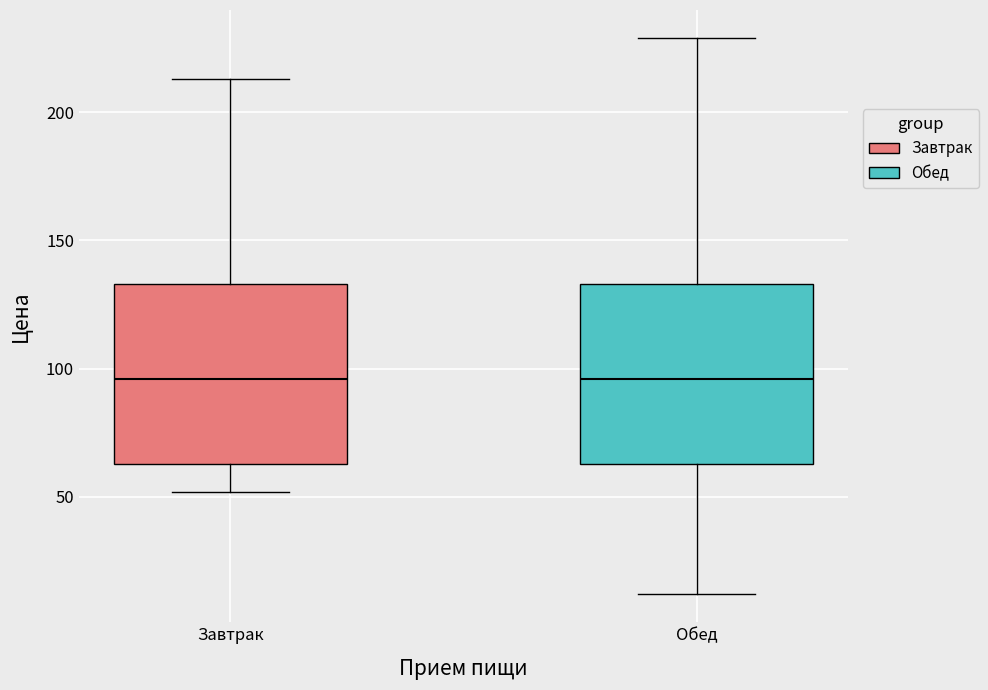

Reading left to right, read every box against the y-axis: the position of its median line, the range the box covers, and the ends of its whiskers. The values are not printed on the chart, so give them approximately, as read against the axis.

Завтрак: median 95, box 65 to 135, whiskers 50 to 215
Обед: median 95, box 65 to 135, whiskers 10 to 230